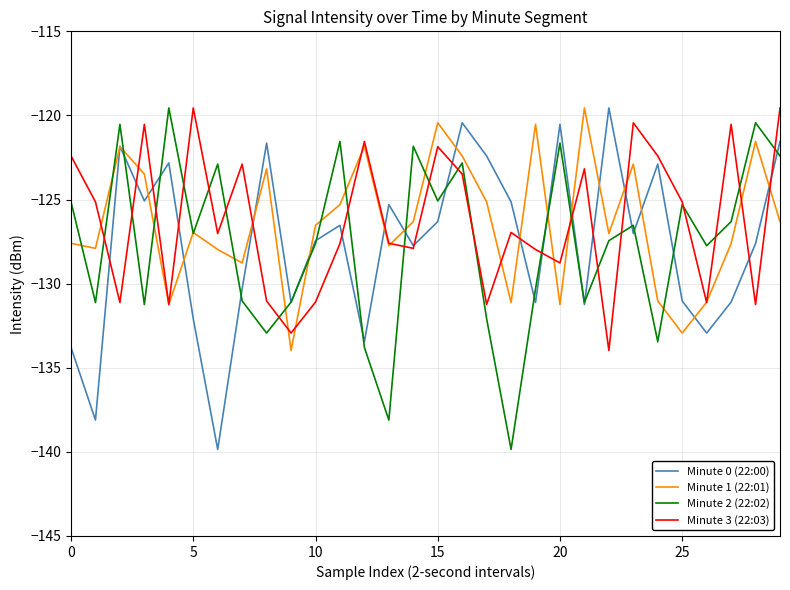

What is the minimum value shown in the chart?

-139.9